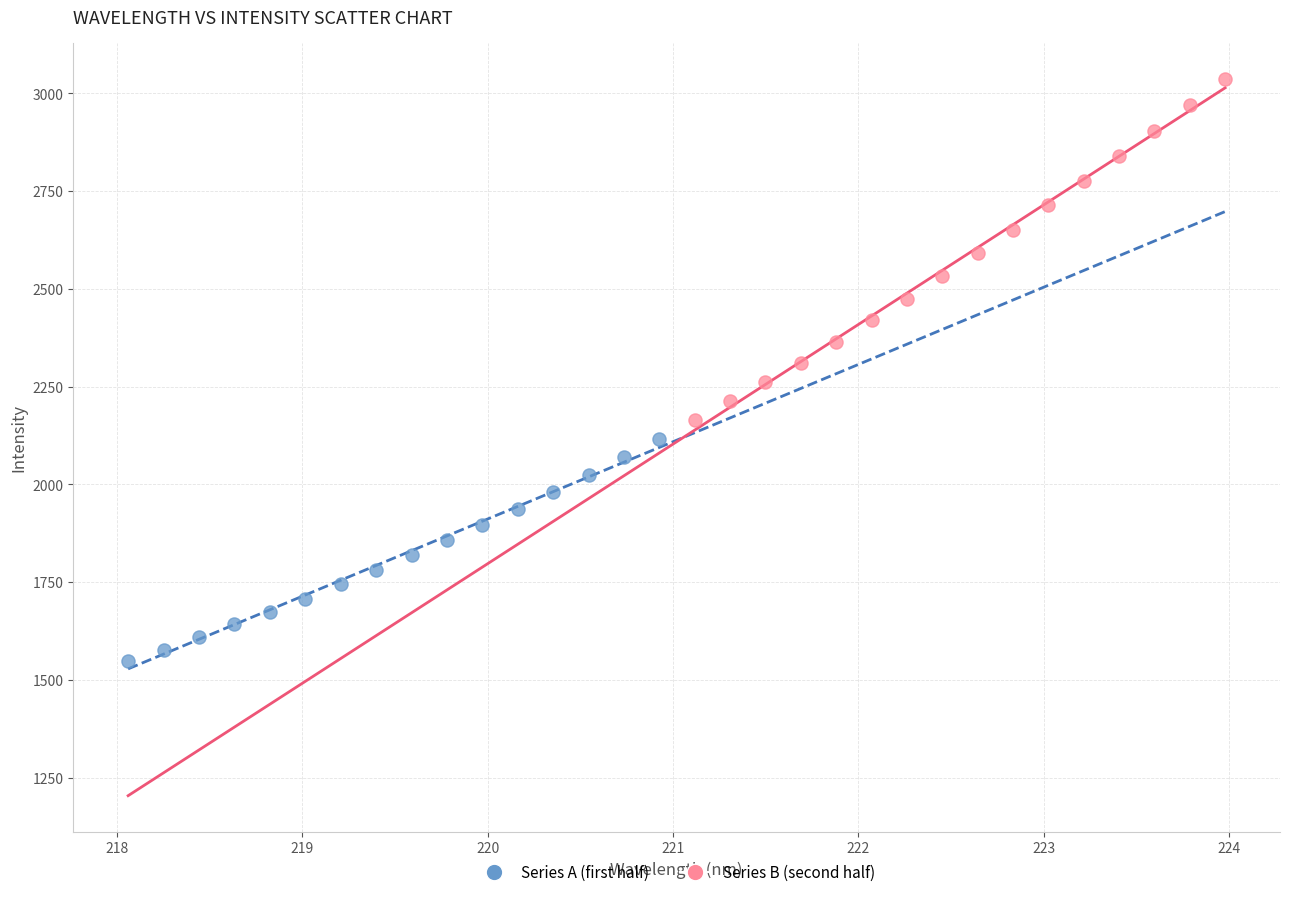

Which series has the widest spread of Y values?

Series B (second half)